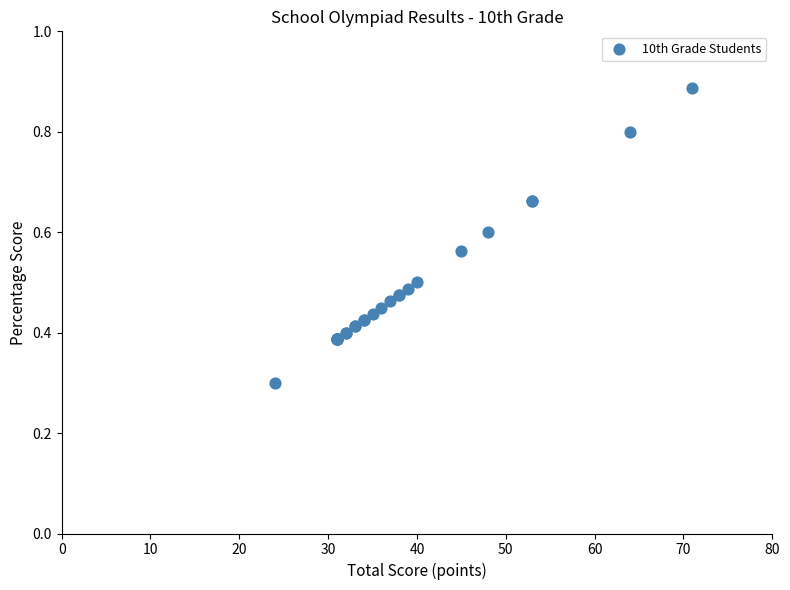

What Y value in the scatter plot is closest to 0?

0.3